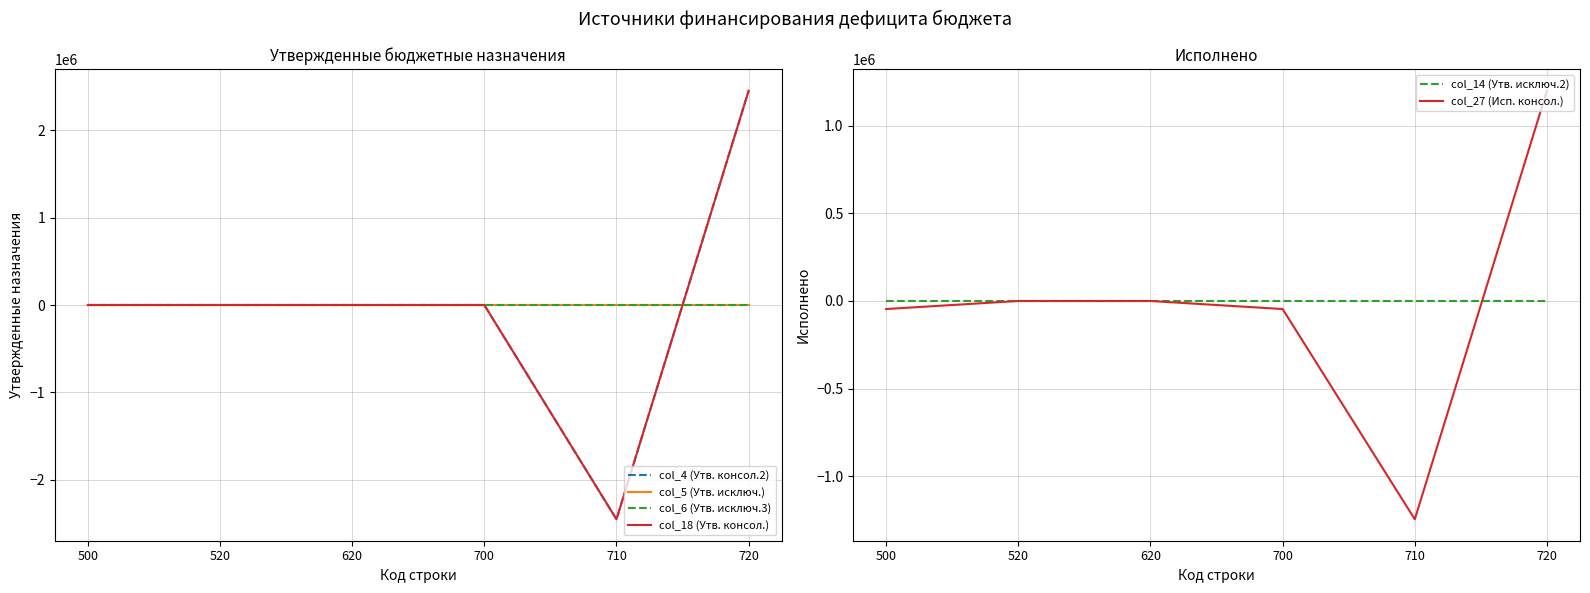

How many positive values does the col_4 (Утв. консол.2) series have?

1